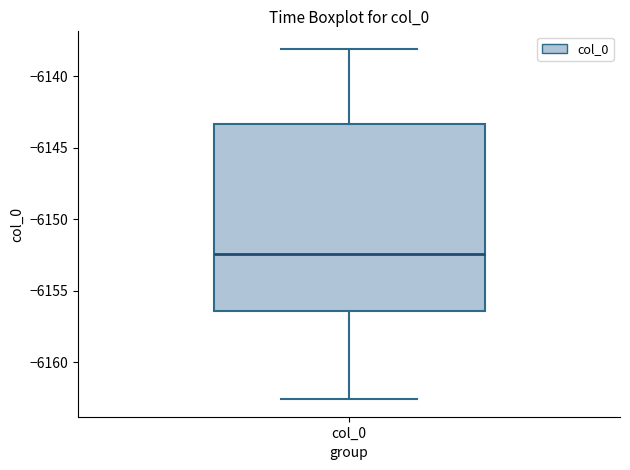

Read this box plot against the y-axis: the position of the median line, the range covered by the box, and the ends of both whiskers. The values are not printed on the chart, so give them approximately, as read against the axis.

median -6152.5, box -6156.5 to -6143.5, whiskers -6162.5 to -6138.0